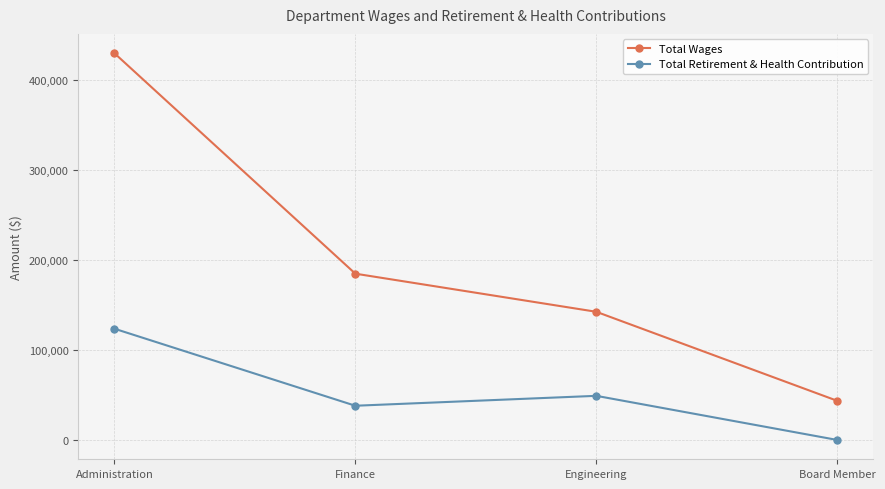

What is the value of the Total Retirement & Health Contribution point at the 1st from the left?

123539